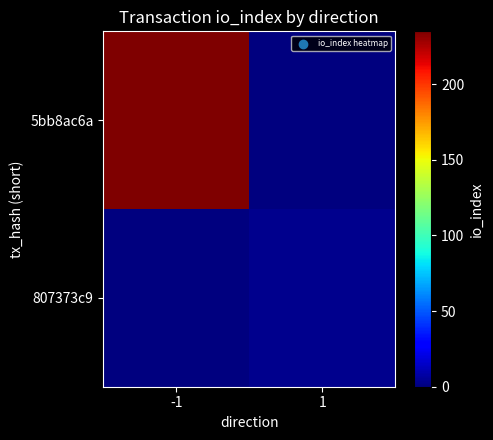

Reading left to right, what are all the values shown in this chart?

5bb8ac6a: -1=235	1=0
807373c9: -1=0	1=3